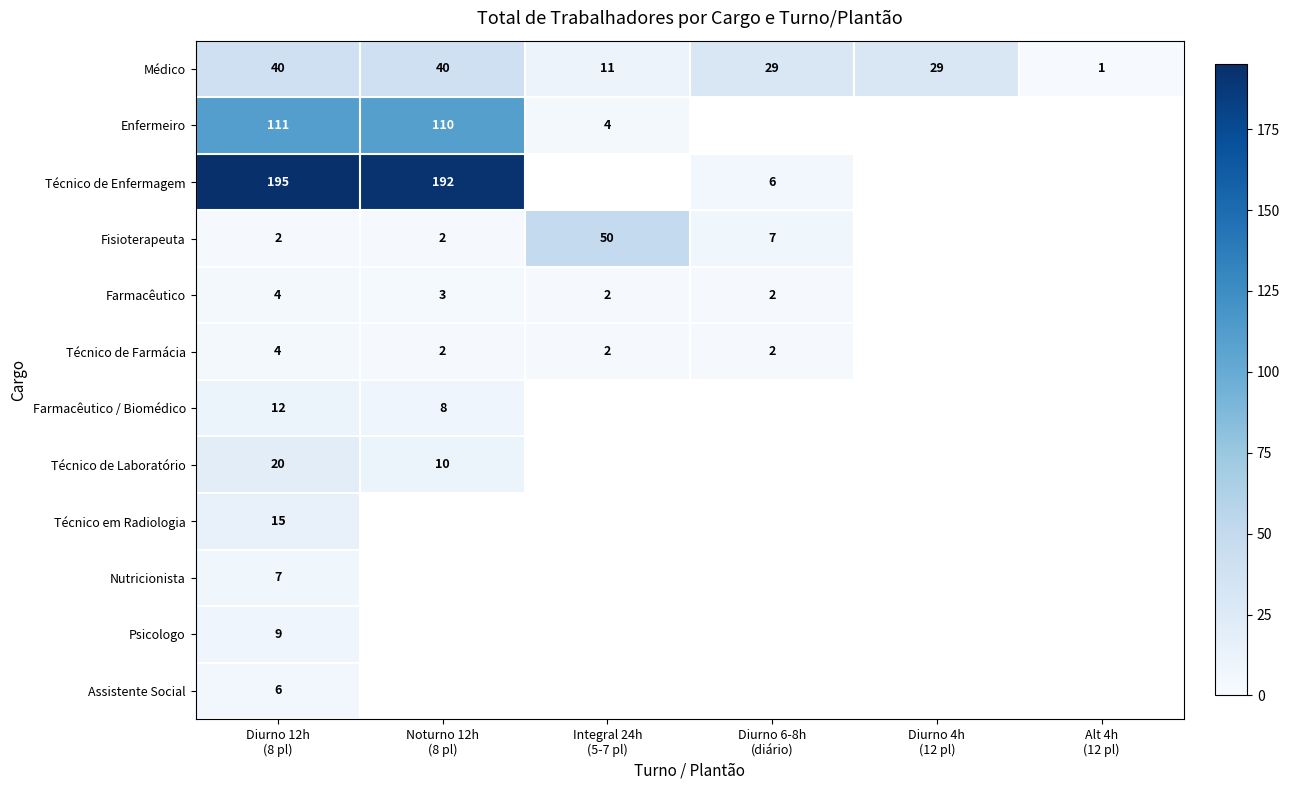

How many positive values does the Técnico em Radiologia series have?

1